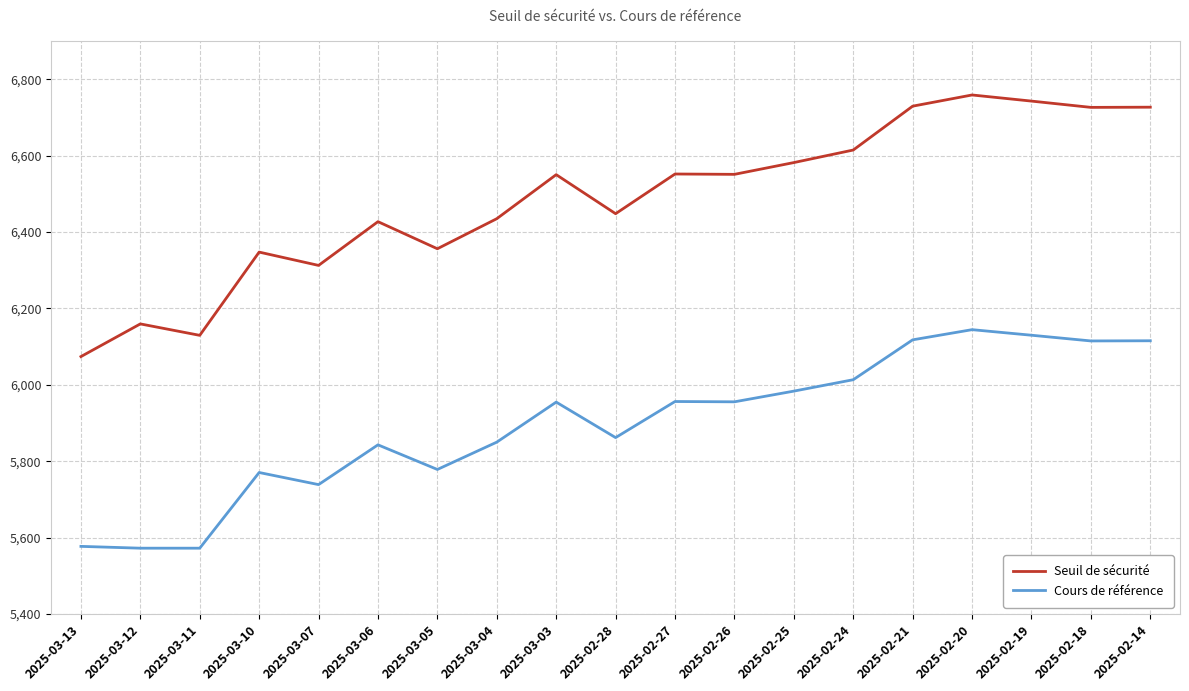

The Seuil de sécurité series shows 10885.9 at 2025-03-12. True or false?

False